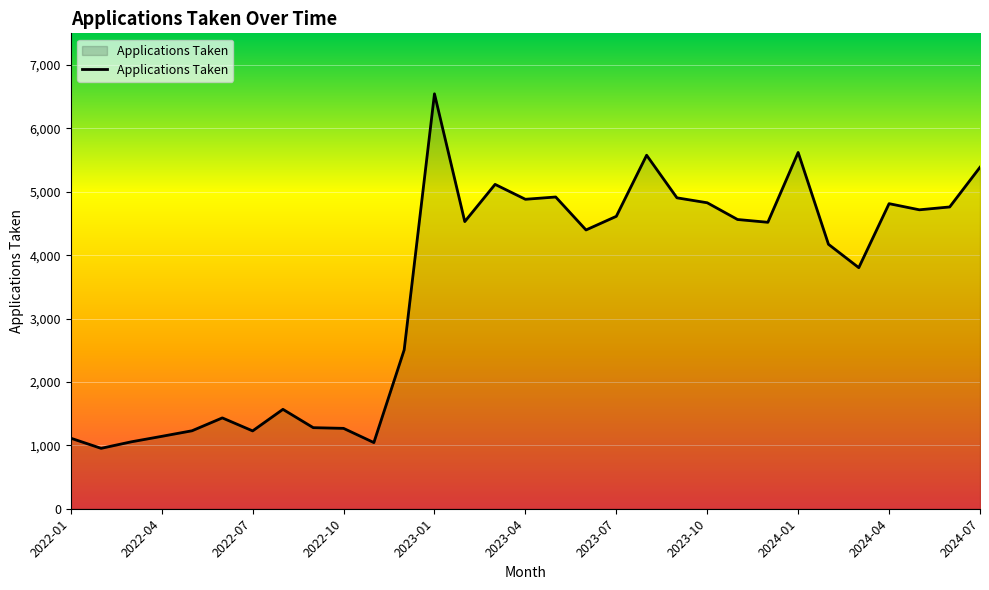

What is the difference between the maximum and minimum values?

5593